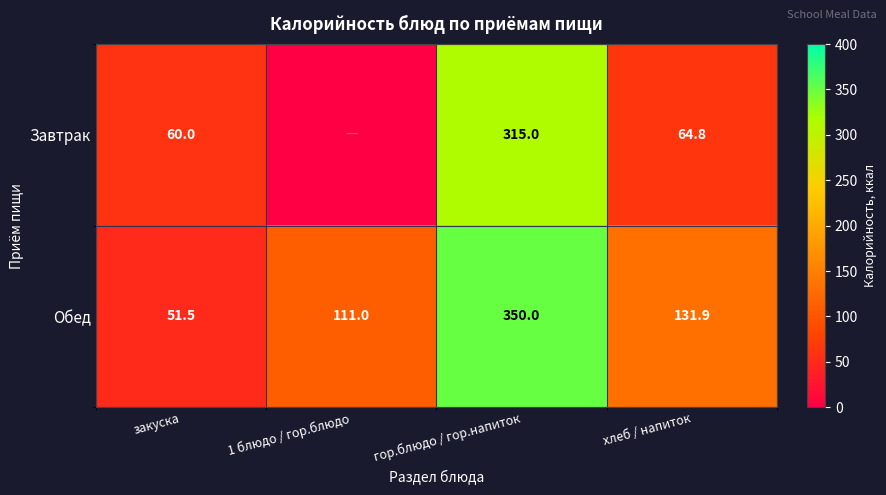

The value of Обед at 1 блюдо / гор.блюдо is 30.1. True or false?

False